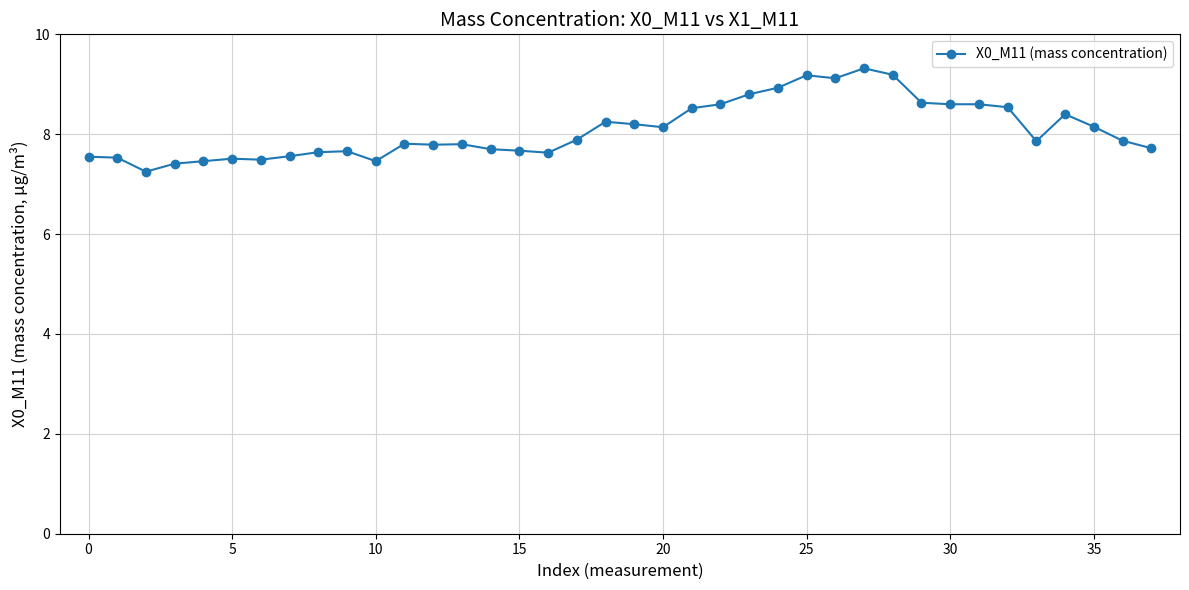

True or false: there are more than 1 points higher than both neighbors.

True